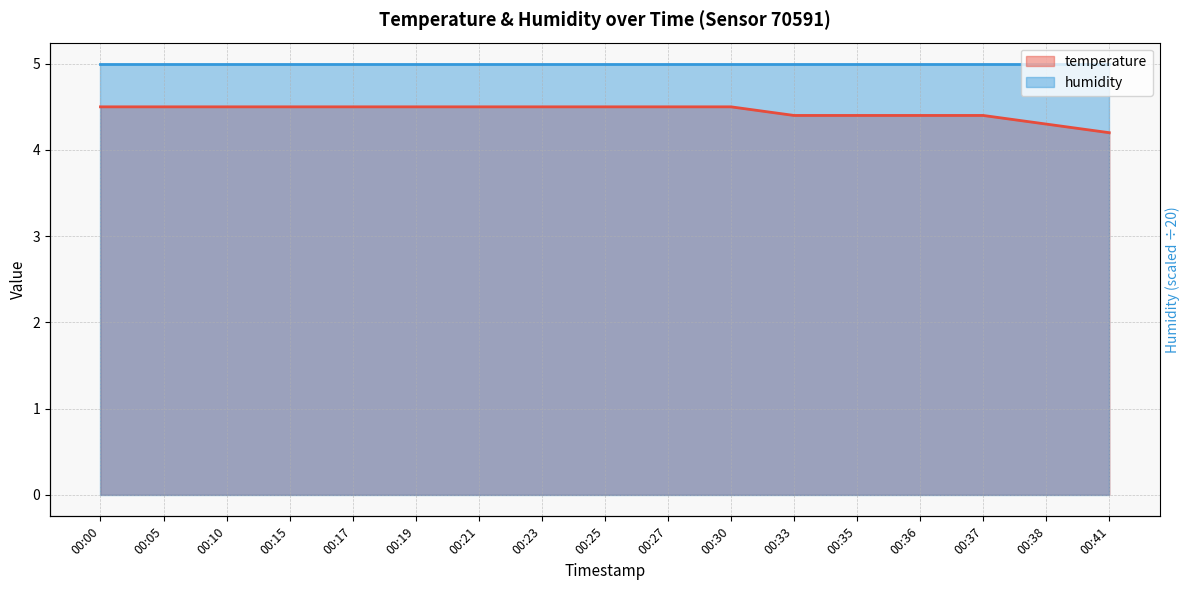

Reading left to right, what are all the values shown in this chart?

4.5	4.5	4.5	4.5	4.5	4.5	4.5	4.5	4.5	4.5	4.5	4.4	4.4	4.4	4.4	4.3	4.2